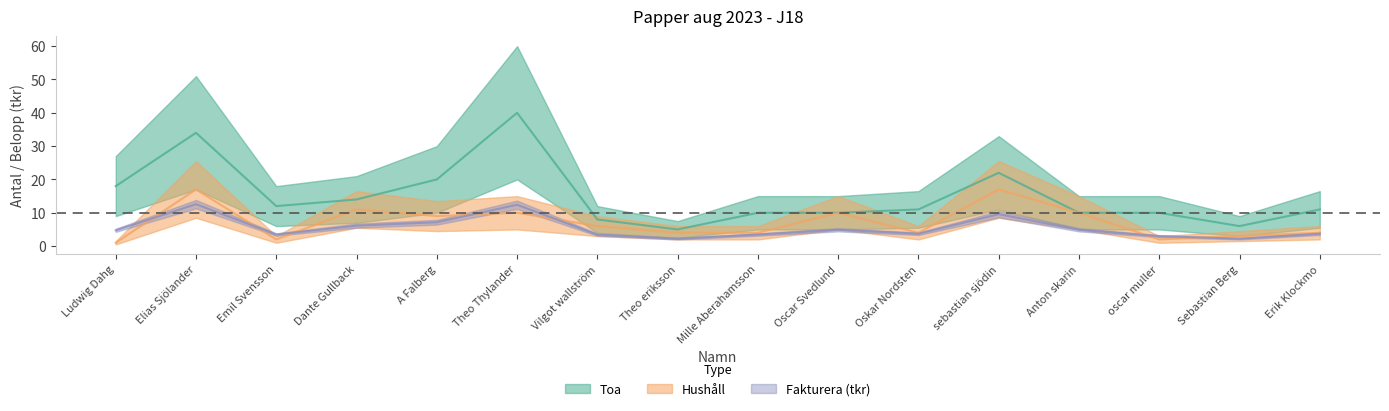

The value of Fakturera at Vilgot wallström is 3.4. True or false?

True